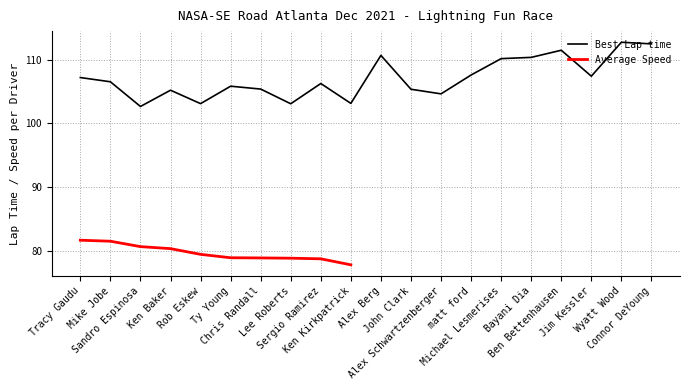

What is the ratio of the value at Connor DeYoung to the value at Rob Eskew?

1.1